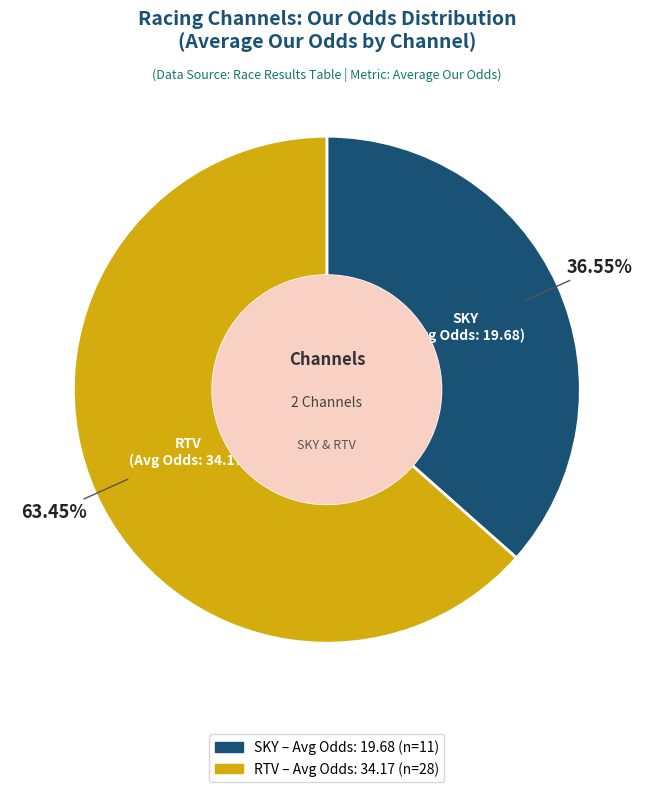

Do SKY – Avg Odds: 19.68 (n=11) and RTV – Avg Odds: 34.17 (n=28) together represent more than half of the pie?

Yes